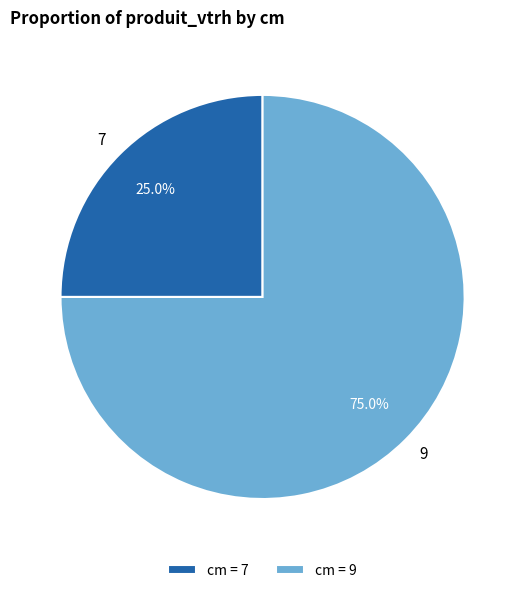

How much of the chart is everything except 7?

75.0%